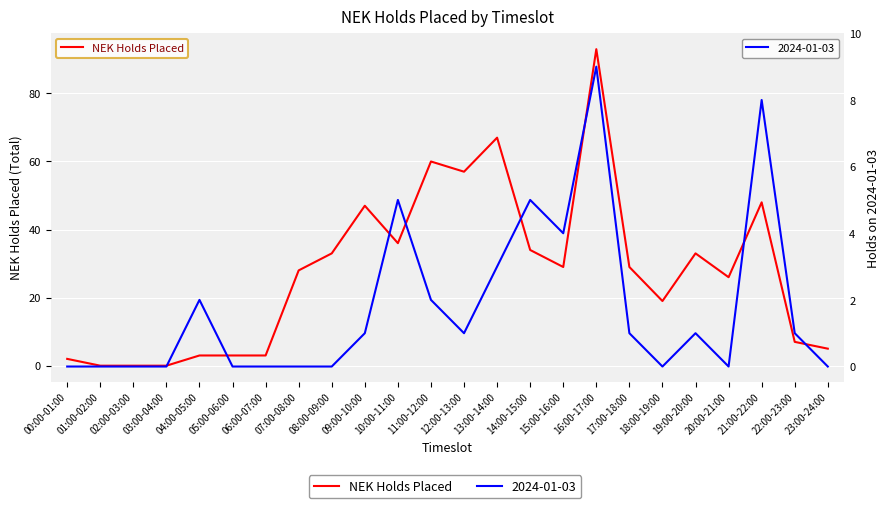

How many points are lower than both their immediate neighbors (excluding endpoints)?

5